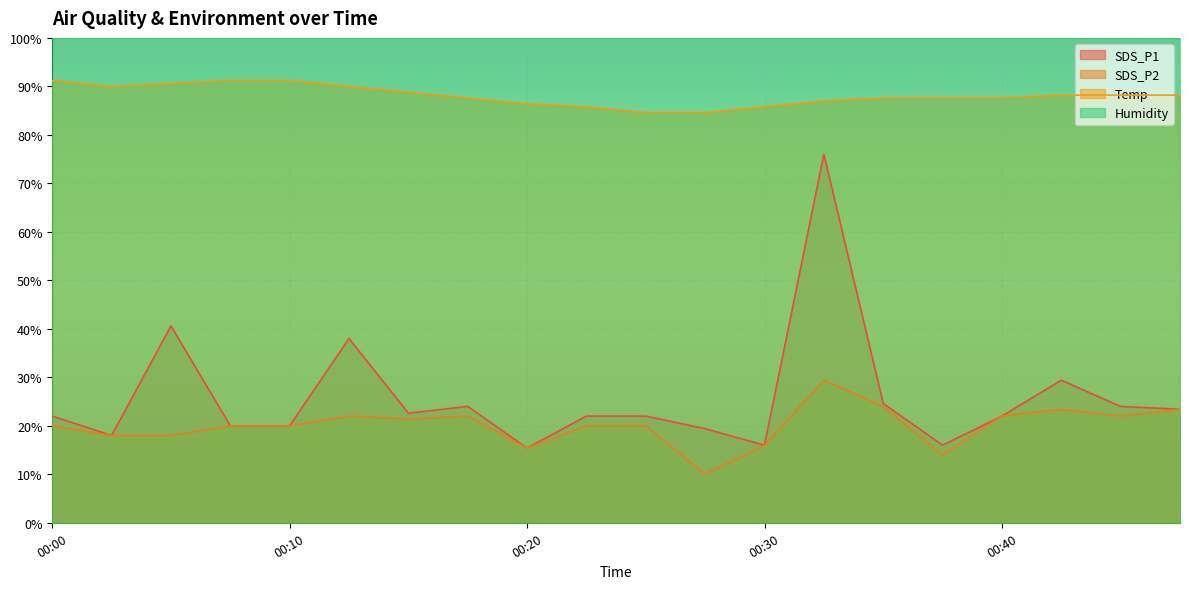

How many data points does each series have?

20